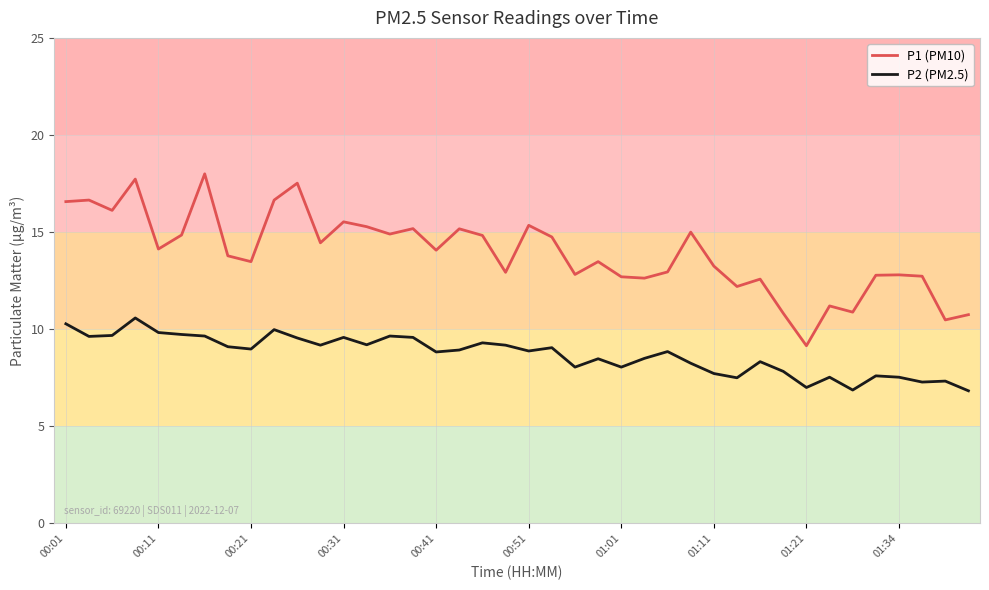

Is this an area chart (filled region under the line)?

No